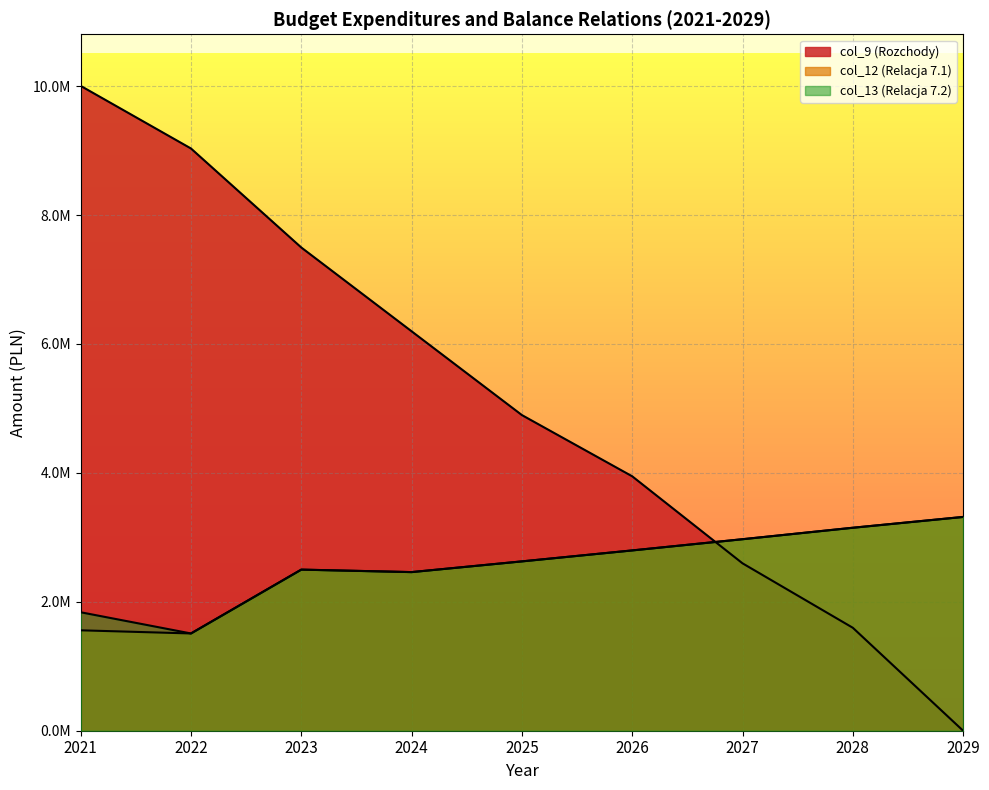

True or false: col_13 (Relacja 7.2) and col_12 (Relacja 7.1) cross at least once.

False